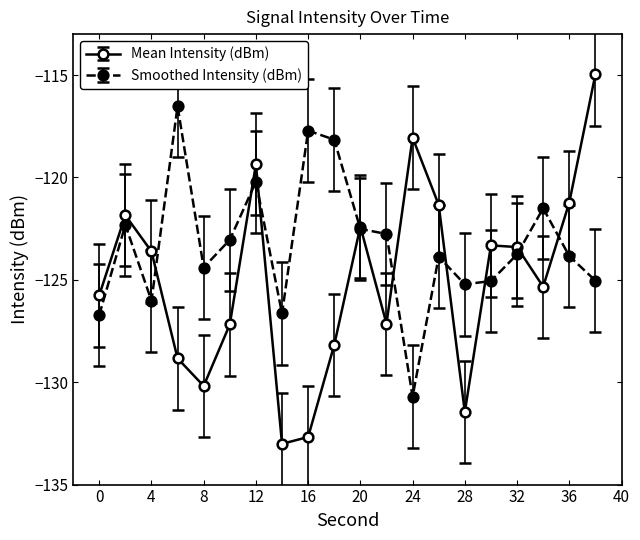

Does the chart display data point markers on the line(s)?

Yes